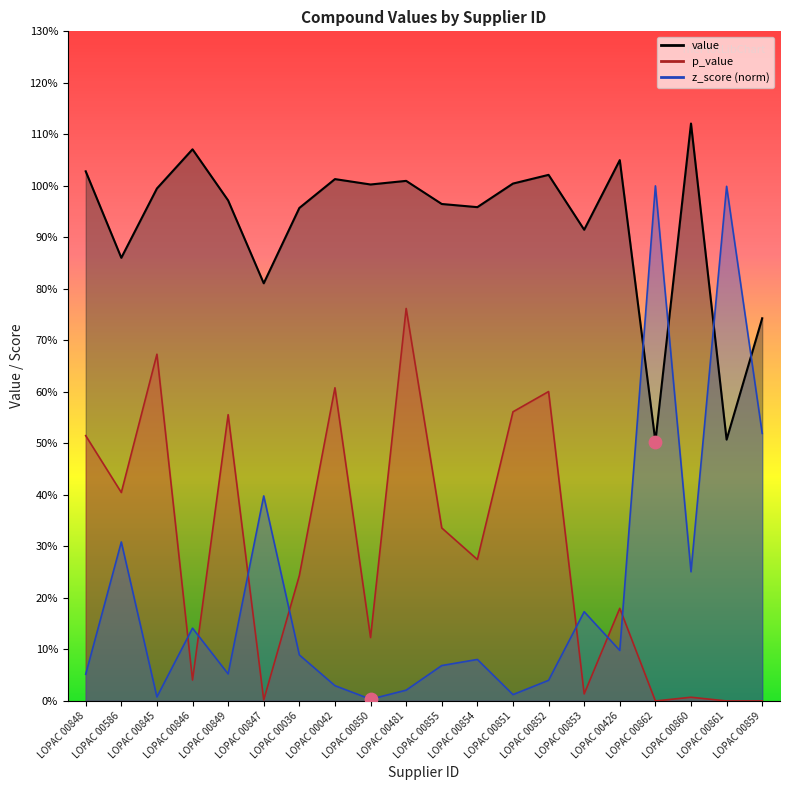

What is the total value across all series at LOPAC 00852?

1.7